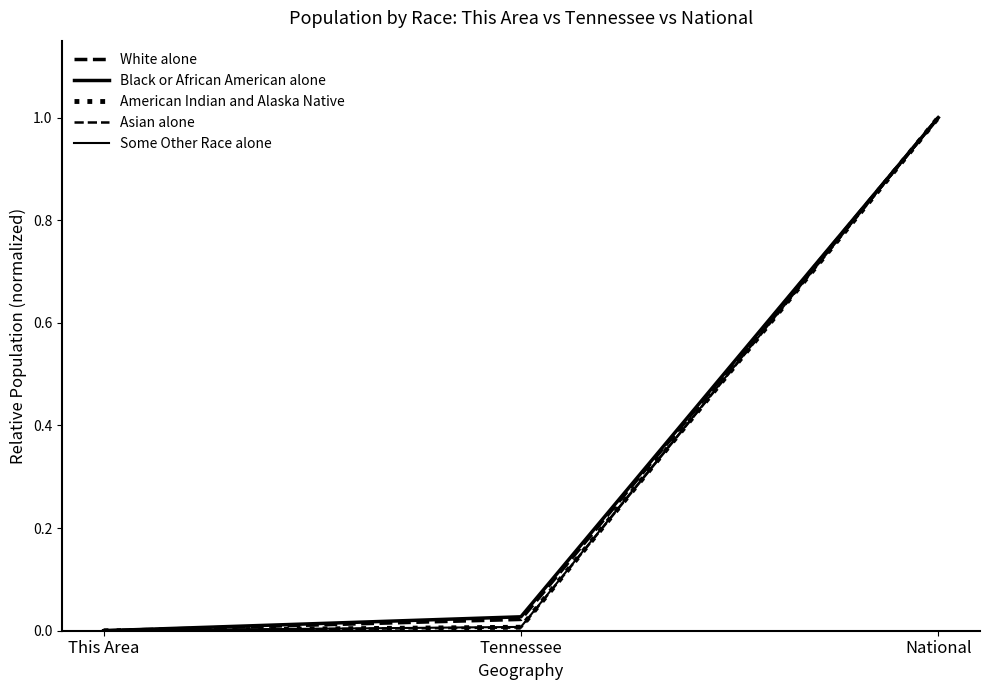

Which series has the widest spread of values?

Black or African American alone